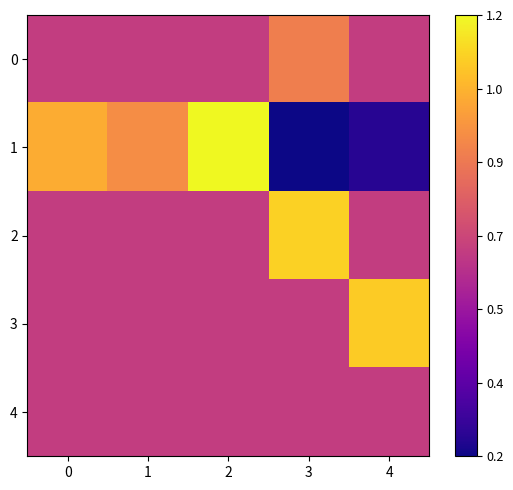

Between 2 and 4, which is larger?

2